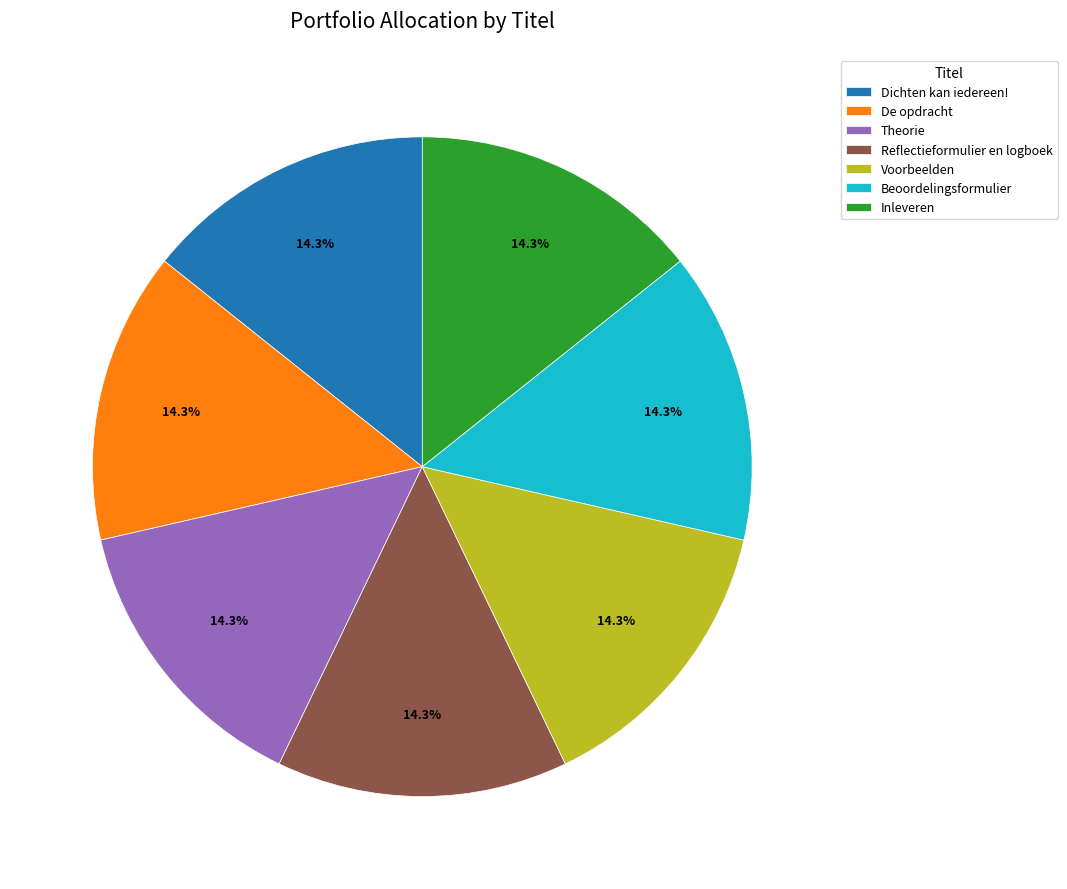

True or false: De opdracht accounts for 8% of the total.

False